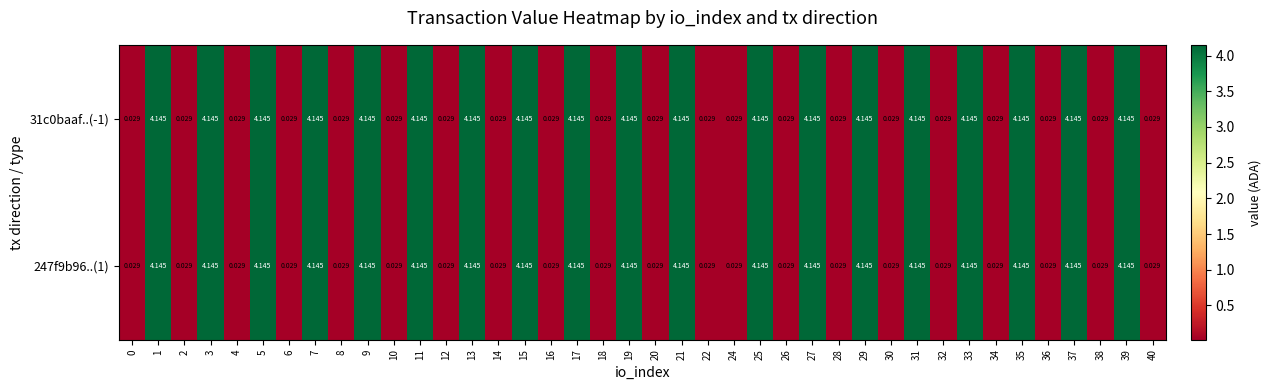

Is the value of 247f9b96..(1) at 3 greater than the value of 31c0baaf..(-1) at 8?

Yes